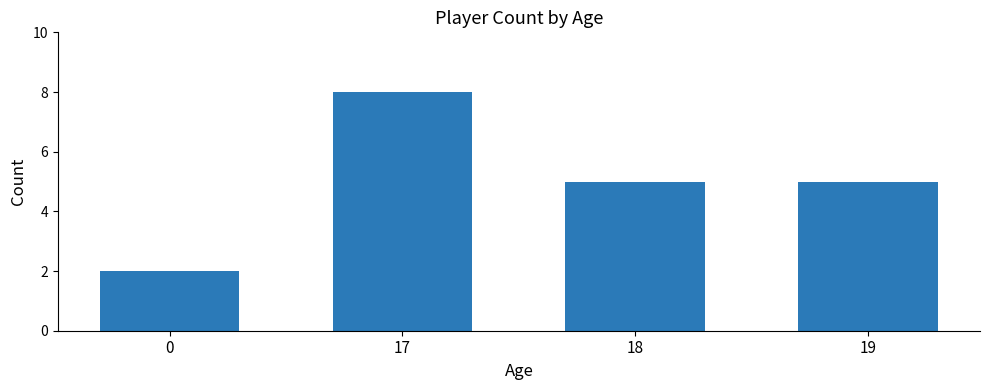

What value does the data have at 19?

5